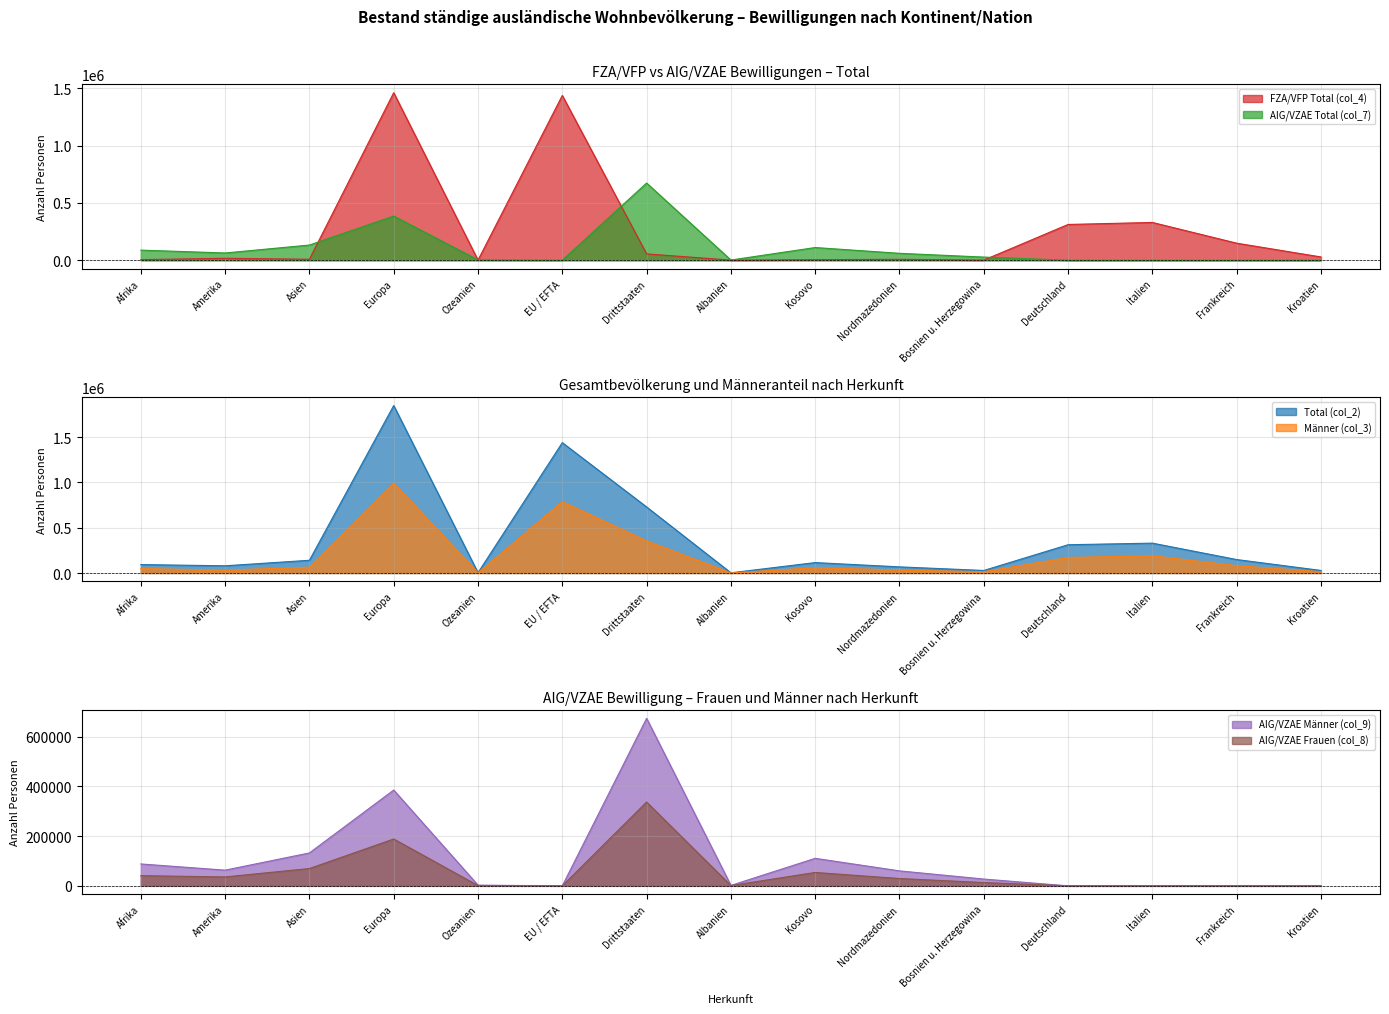

What is the difference between the AIG/VZAE Männer (col_9) values at Kroatien and Nordmazedonien?

60249